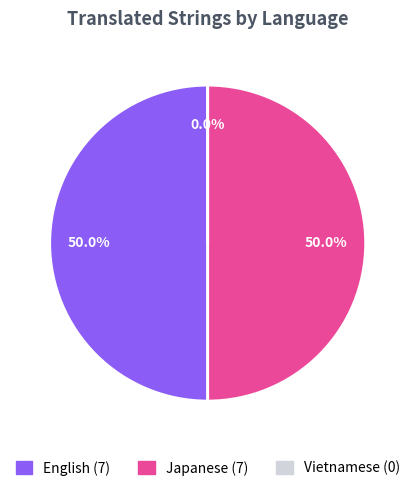

How many slices are in this pie chart?

3